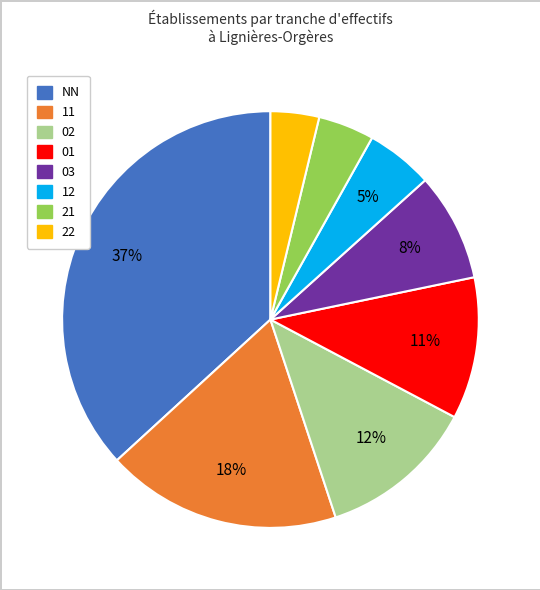

To the nearest percent, what portion does 03 represent?

8%